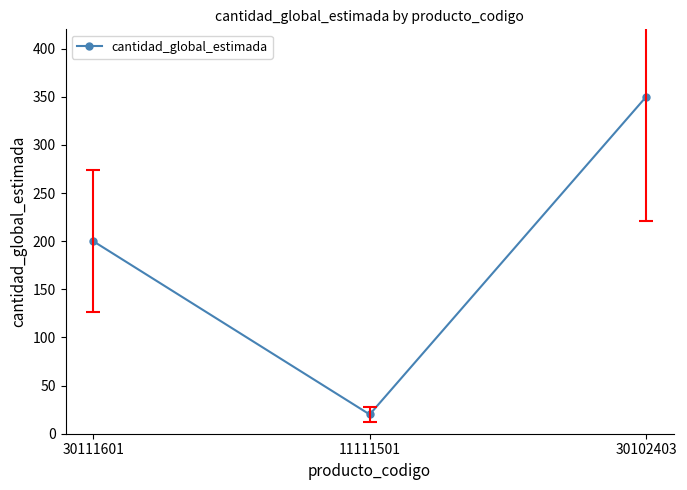

What is the label of the 1st point from the right?

30102403